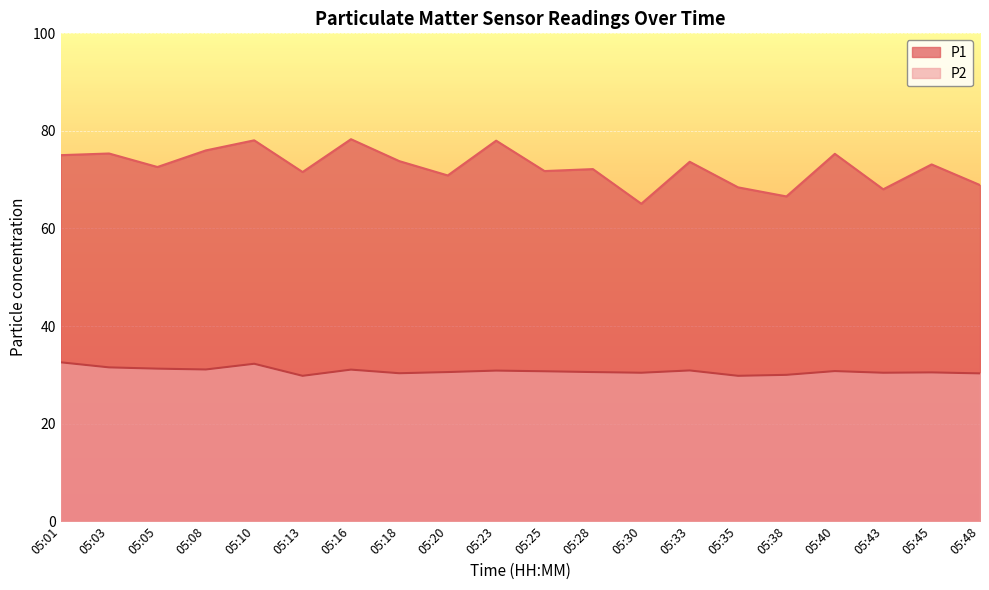

List the series in order of their peak value, highest first.

P1, P2